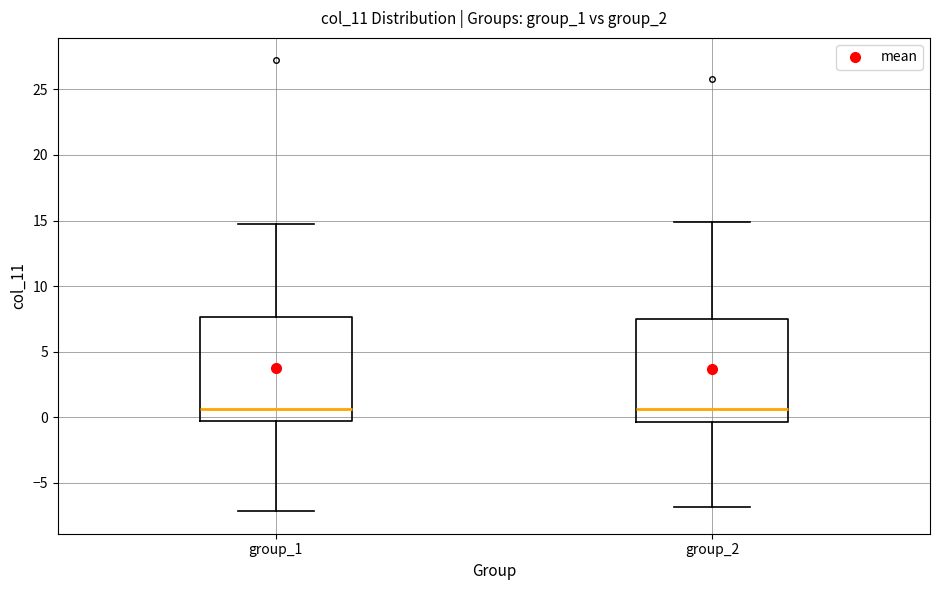

Reading left to right, read every box against the y-axis: the position of its median line, the range the box covers, and the ends of its whiskers. The values are not printed on the chart, so give them approximately, as read against the axis.

group_1: median 0.5, box -0.5 to 7.5, whiskers -7.0 to 14.5
group_2: median 0.5, box -0.5 to 7.5, whiskers -7.0 to 15.0